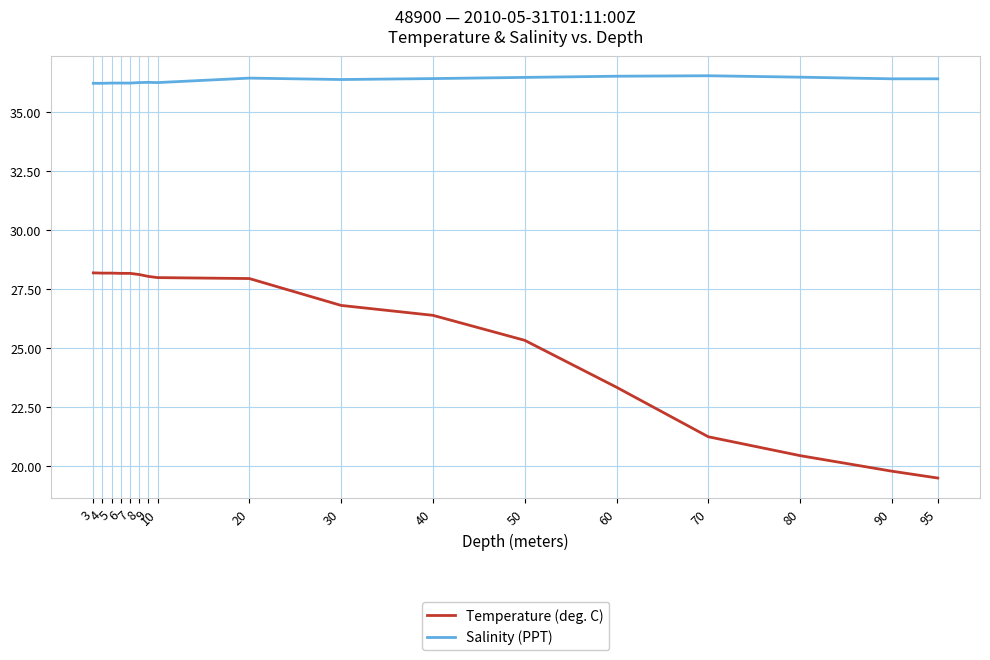

What are all the series names shown in the legend?

Temperature (deg. C), Salinity (PPT)